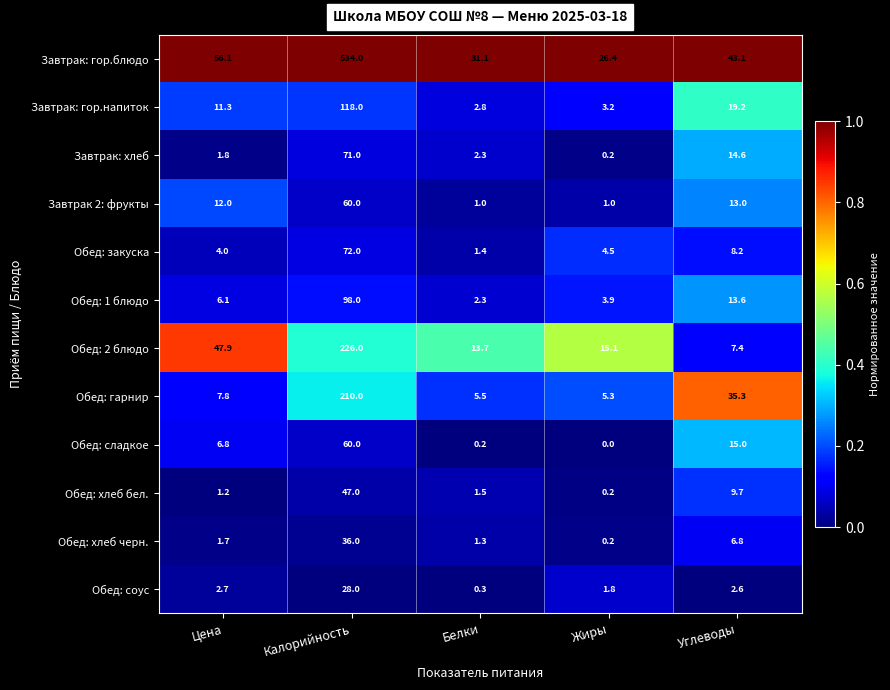

Between Цена and Углеводы, which series saw the biggest shift?

Обед: 2 блюдо